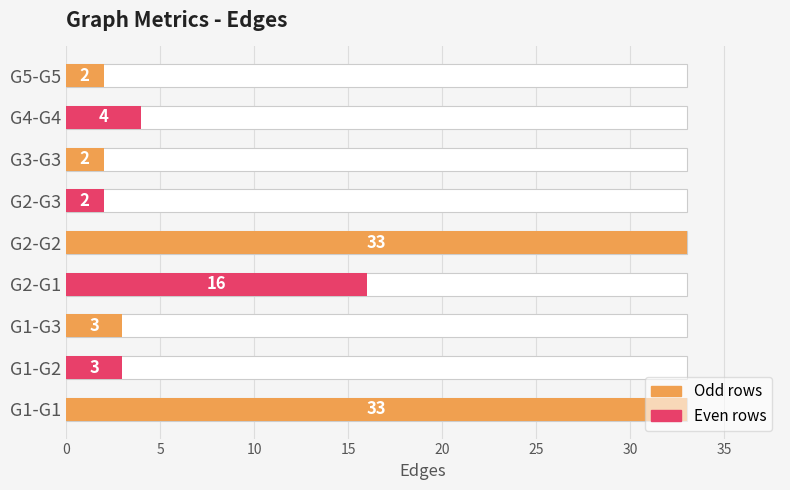

What is the ratio of the value at G2-G2 to the value at G2-G3?

16.5